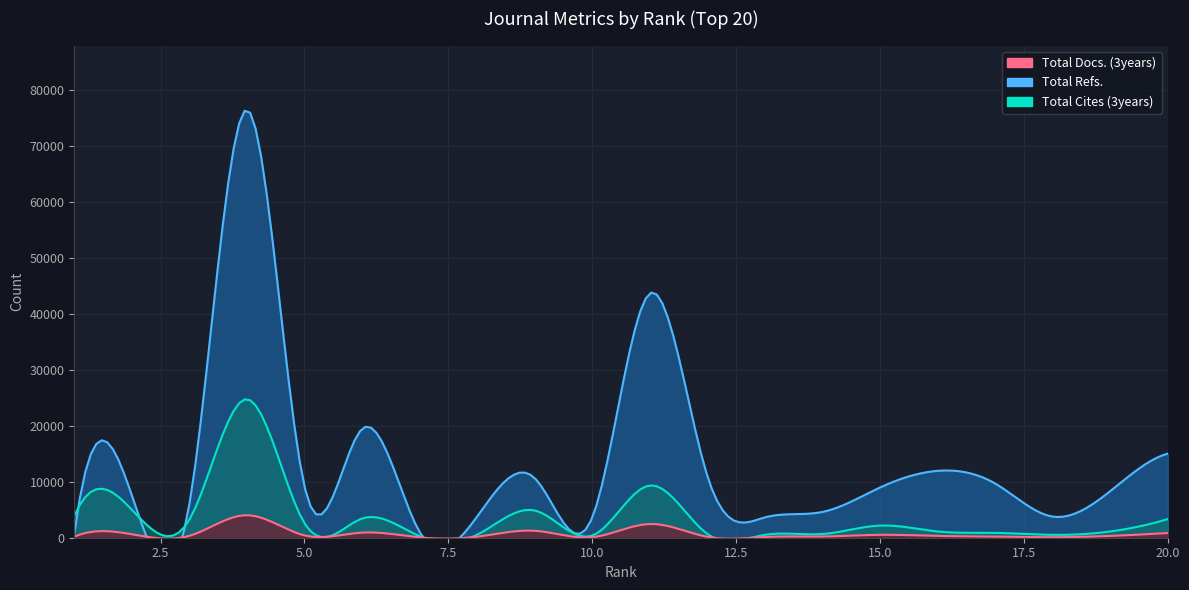

How many intersections are there between Total Refs. and Total Cites (3years)?

1